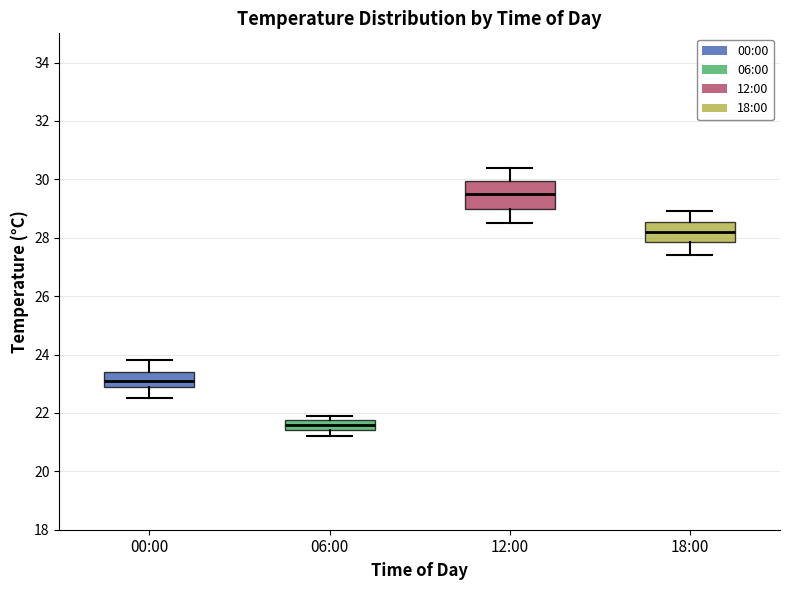

Reading left to right, read every box against the y-axis: the position of its median line, the range the box covers, and the ends of its whiskers. The values are not printed on the chart, so give them approximately, as read against the axis.

00:00: median 23.2, box 23.0 to 23.4, whiskers 22.6 to 23.8
06:00: median 21.6, box 21.4 to 21.8, whiskers 21.2 to 22.0
12:00: median 29.6, box 29.0 to 30.0, whiskers 28.6 to 30.4
18:00: median 28.2, box 27.8 to 28.6, whiskers 27.4 to 29.0